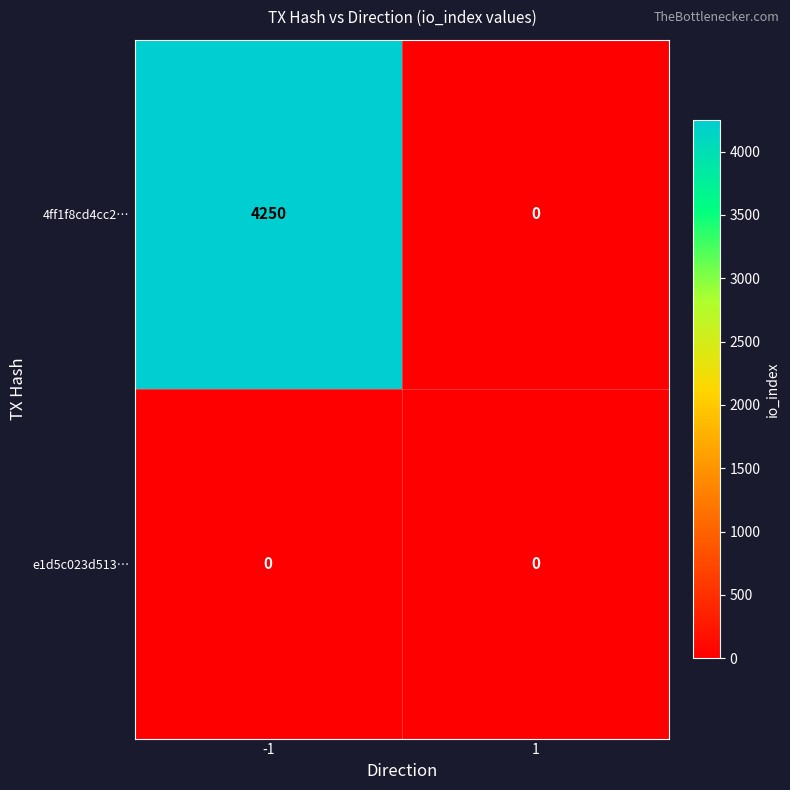

What is the maximum value shown in the chart?

4250